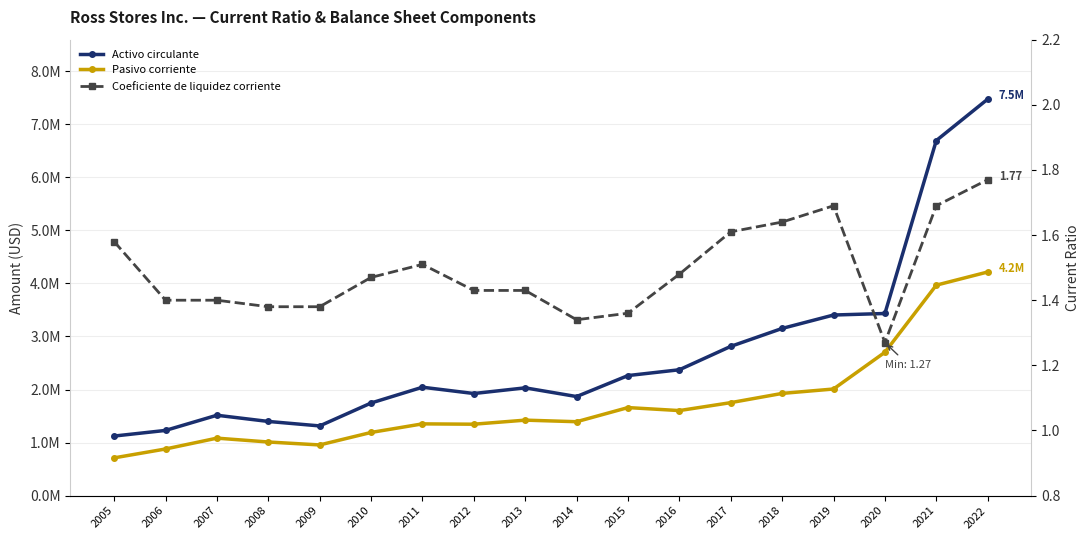

List the series in order of their peak value, highest first.

Activo circulante, Pasivo corriente, Coeficiente de liquidez corriente